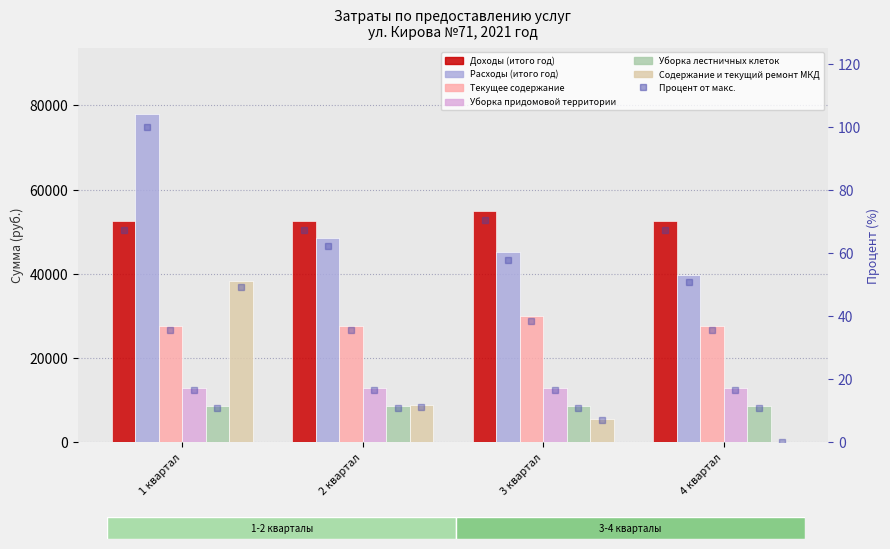

Rank the categories by Доходы (итого год) value from highest to lowest.

3 квартал, 1 квартал, 2 квартал, 4 квартал